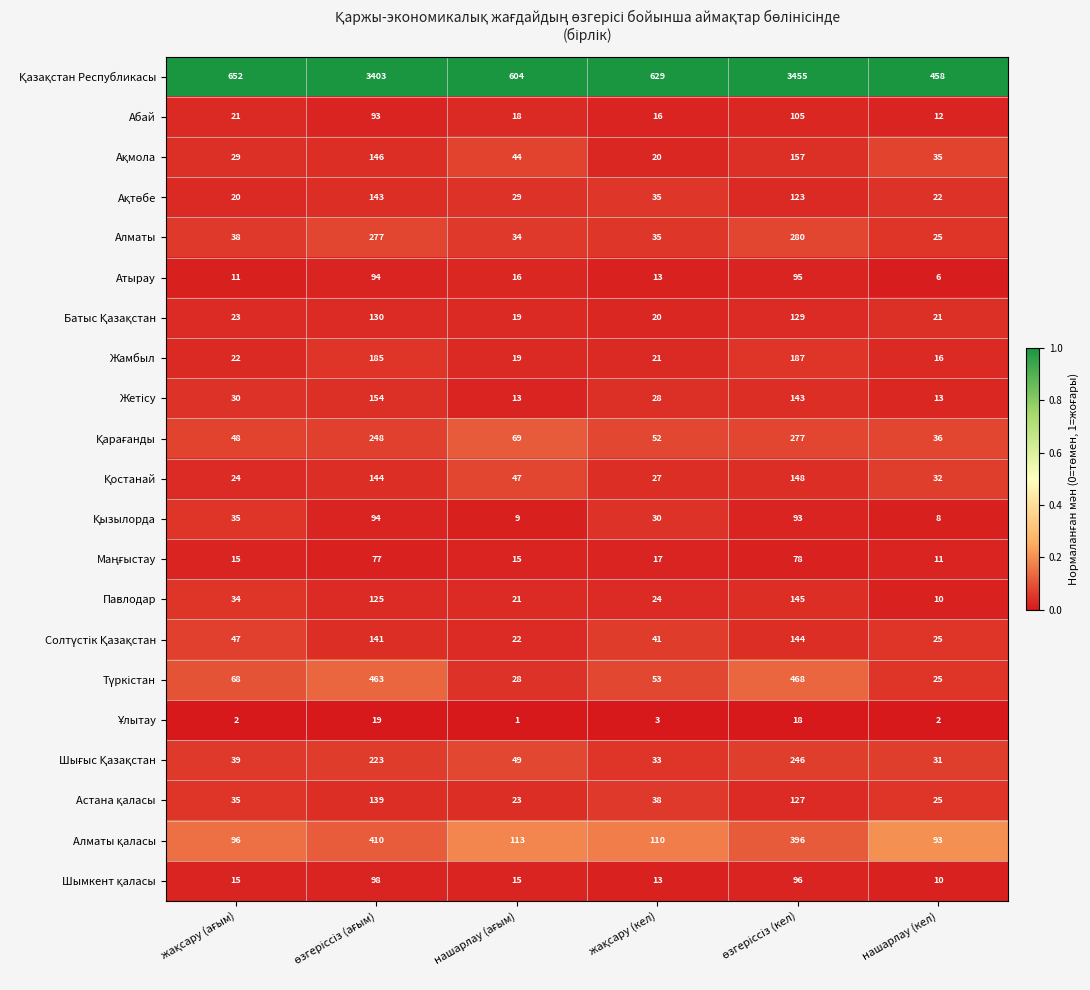

At нашарлау (кел), list the series in order from largest to smallest.

Қазақстан Республикасы, Алматы қаласы, Қарағанды, Ақмола, Қостанай, Шығыс Қазақстан, Алматы, Солтүстік Қазақстан, Түркістан, Астана қаласы, Ақтөбе, Батыс Қазақстан, Жамбыл, Жетісу, Абай, Маңғыстау, Павлодар, Шымкент қаласы, Қызылорда, Атырау, Ұлытау